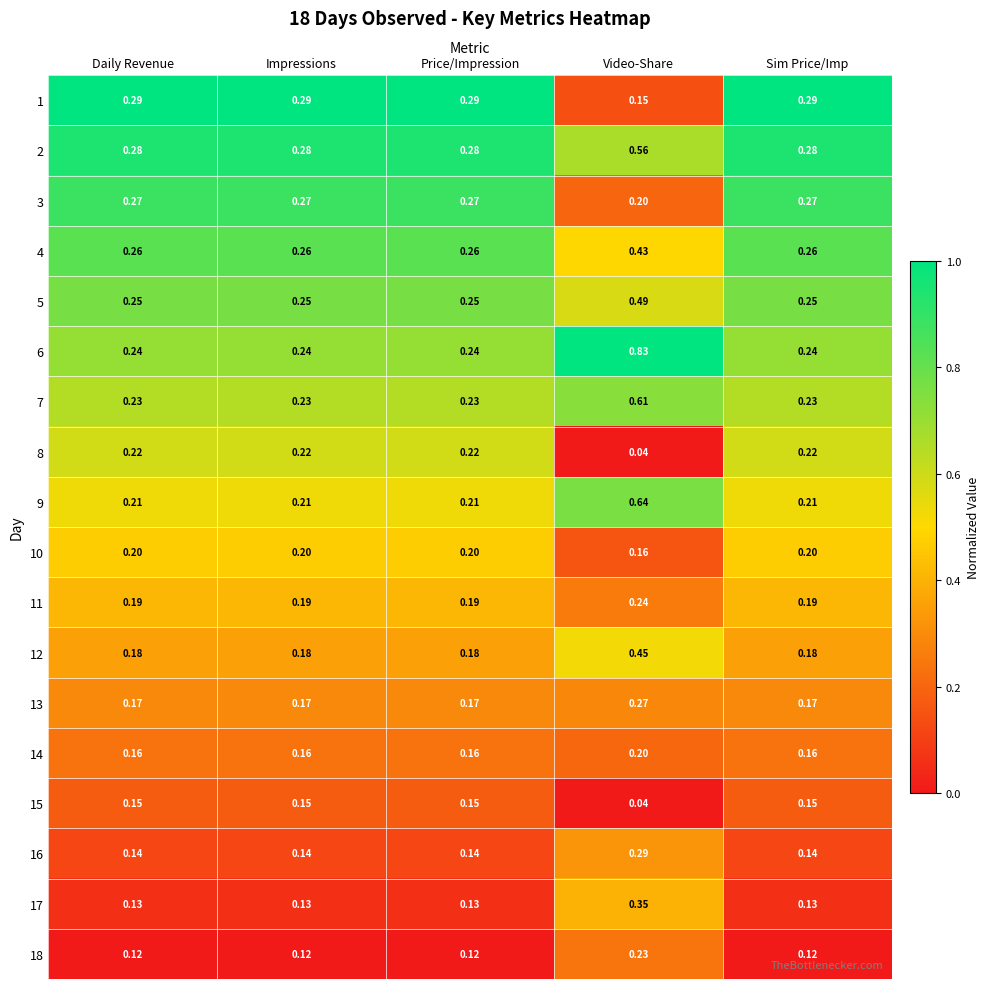

Count the number of categories in the chart.

5